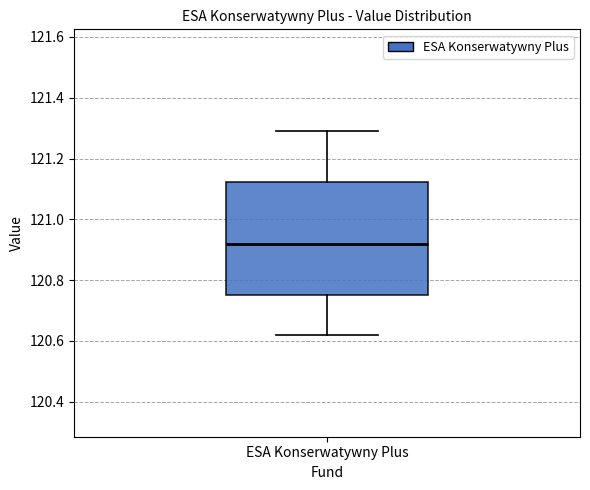

Transcribe this box plot: give where the median line is, the range the box spans, and where the two whiskers end, as read against the y-axis. The values are not printed on the chart, so give them approximately, as read against the axis.

median 120.92, box 120.76 to 121.12, whiskers 120.62 to 121.30